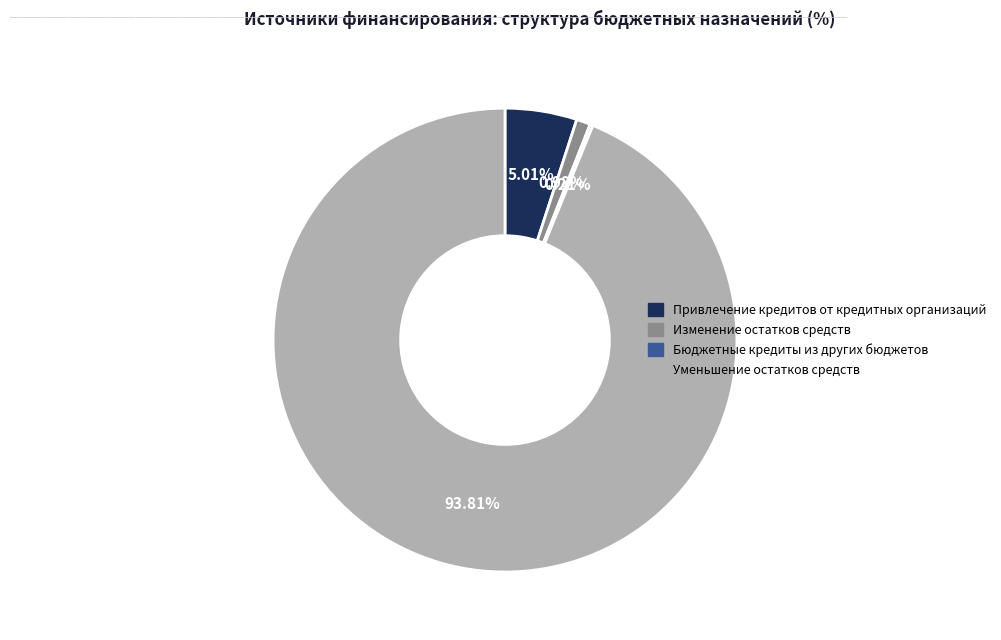

What is the largest slice in the pie chart?

Уменьшение остатков средств